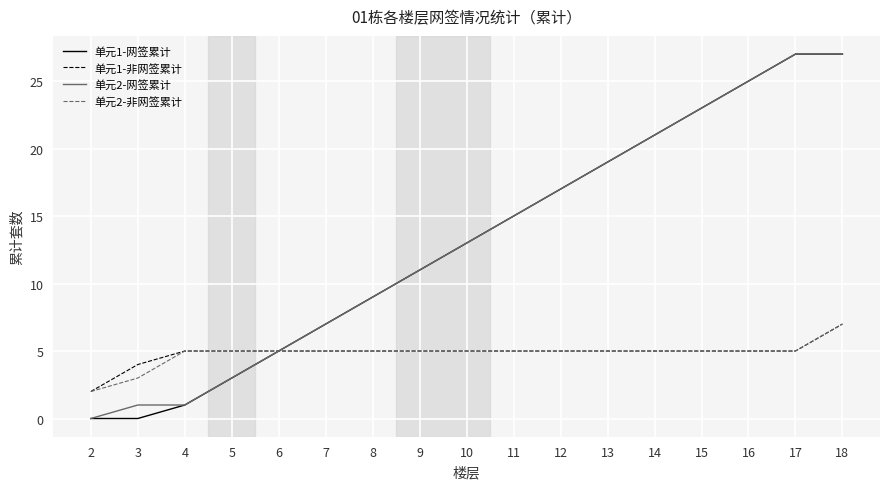

At which category is the sum across all series the highest?

18